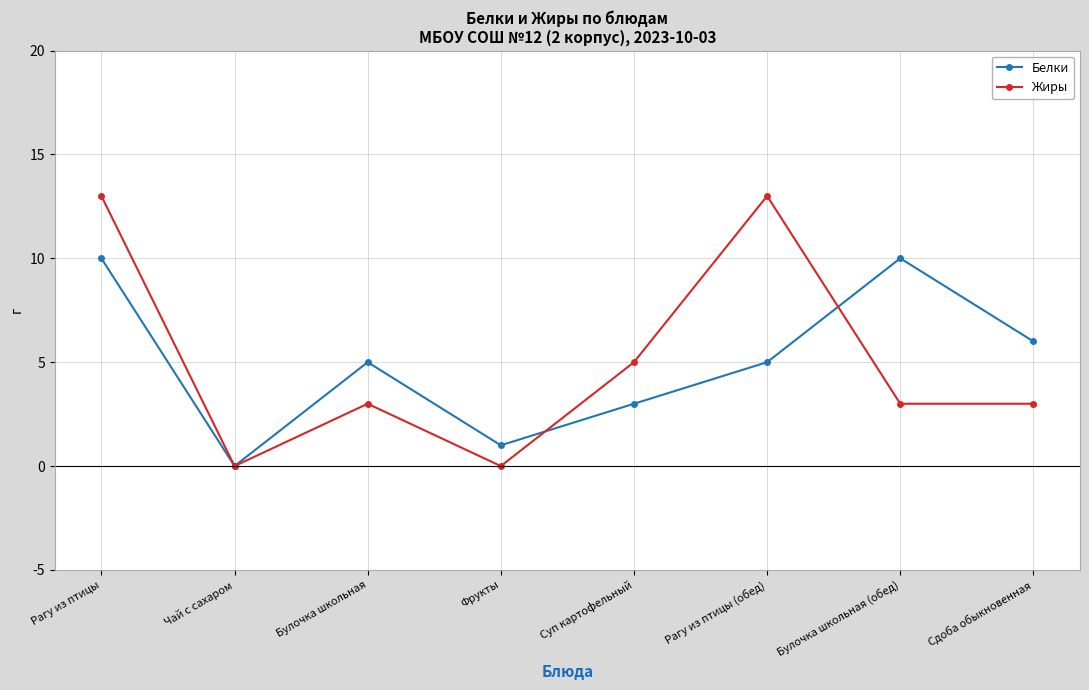

What is the total value across all series at Рагу из птицы?

23